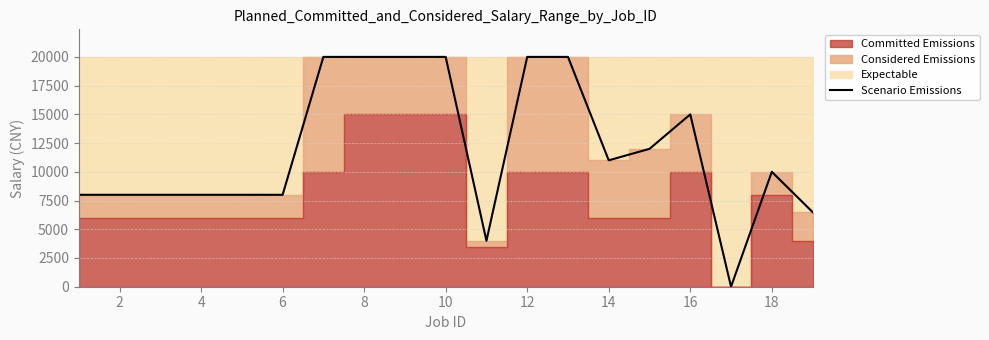

What is the average value?

11921